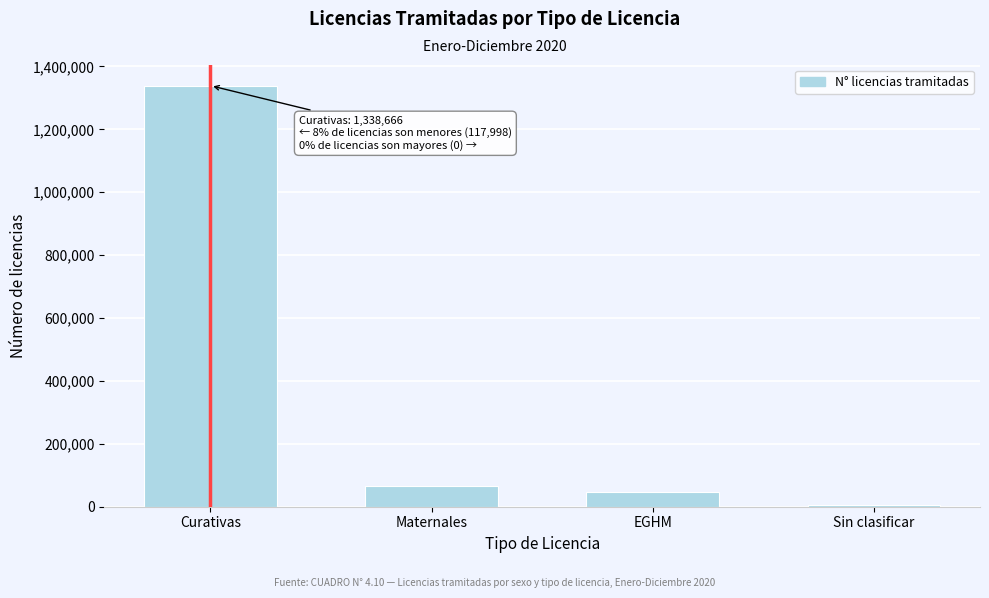

Reading left to right, transcribe all the data shown in this chart.

Curativas=1338666	Maternales=64986	EGHM=48194	Sin clasificar=4818